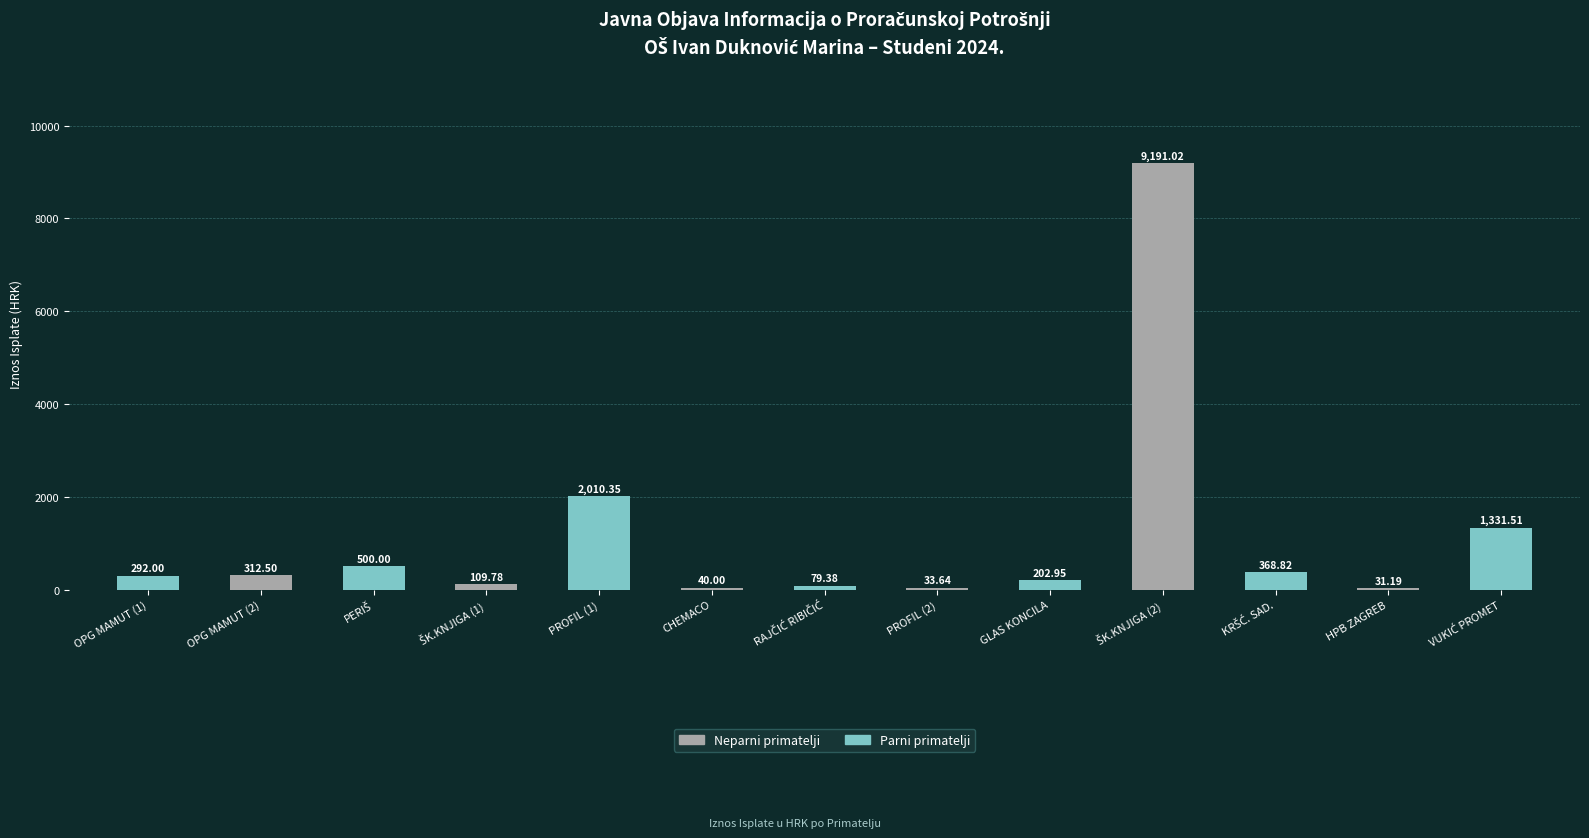

What is the sum of all values?

14503.1